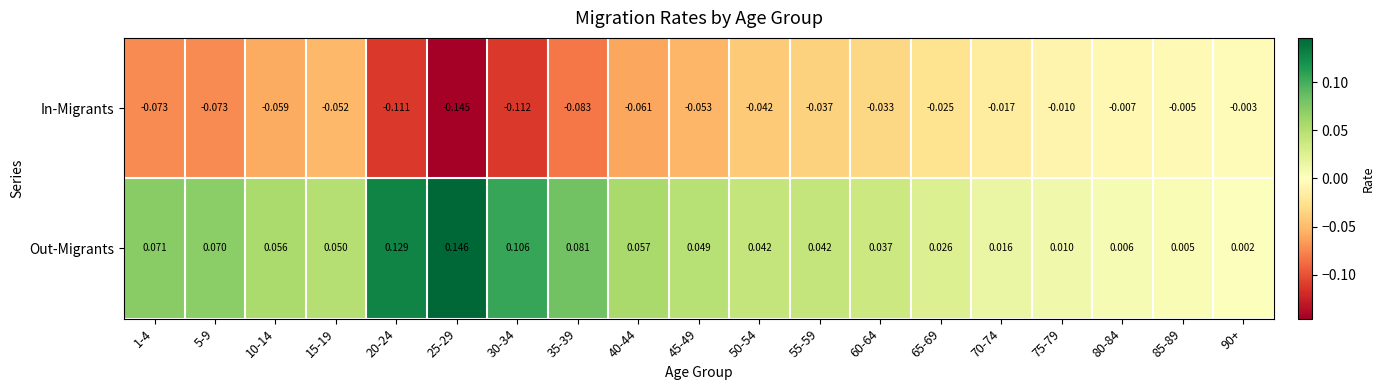

List the series in order of their overall mean, highest first.

Out-Migrants, In-Migrants